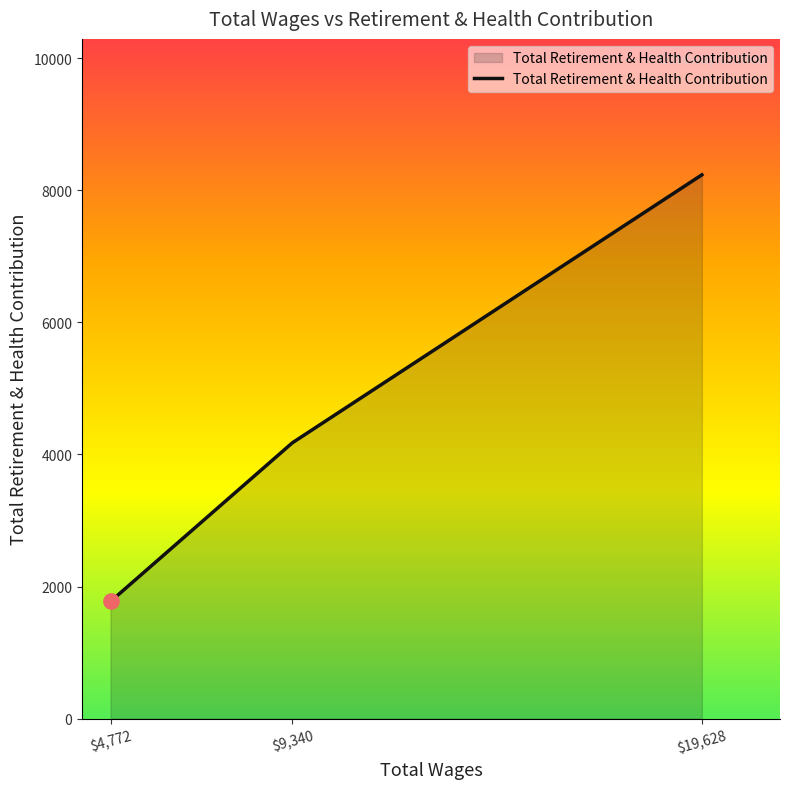

The value at $4,772 is 597. True or false?

False